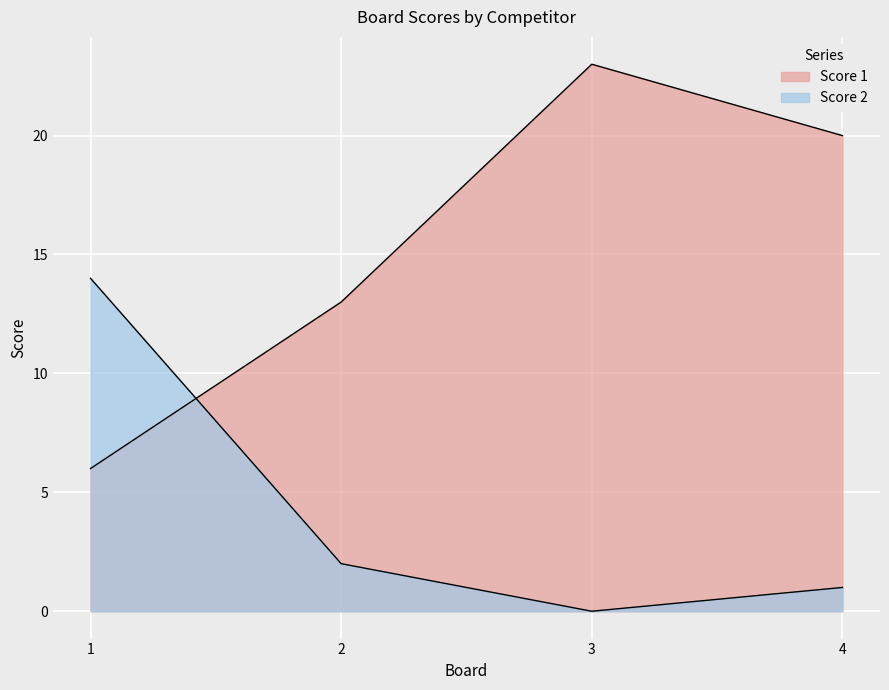

What is the average value of the Score 1 series?

16